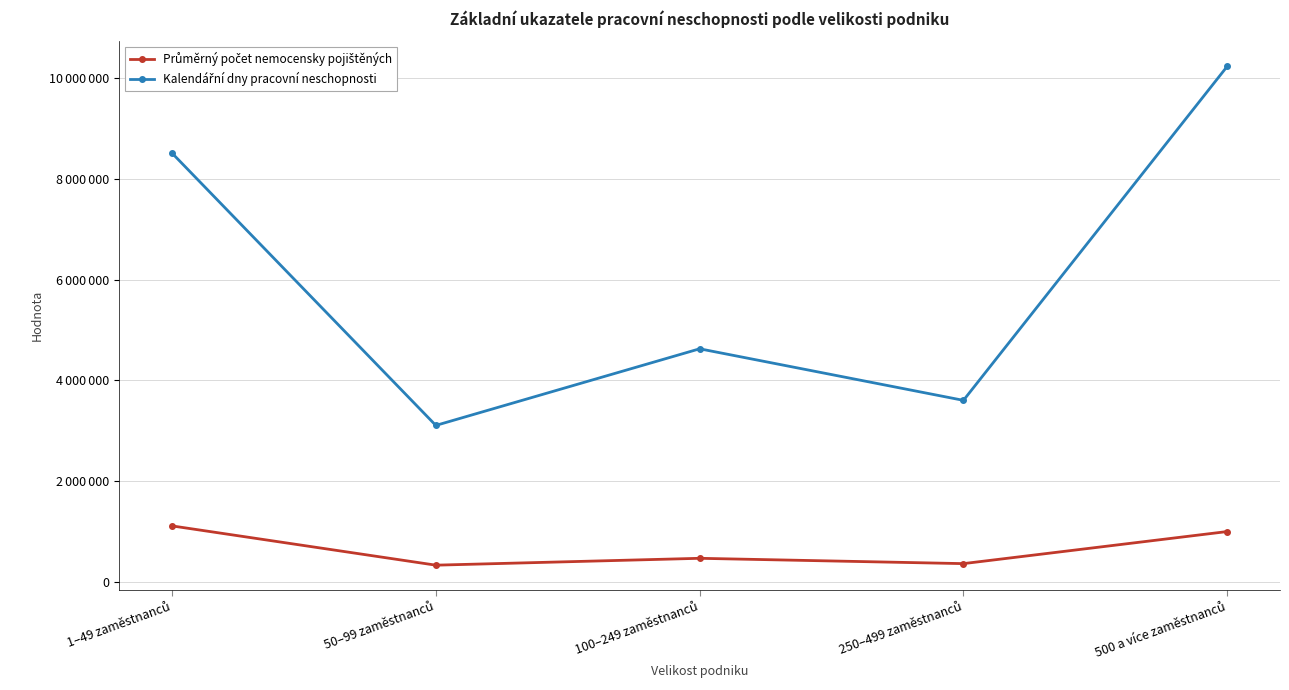

At which label is Kalendářní dny pracovní neschopnosti closest to 6668019?

1–49 zaměstnanců